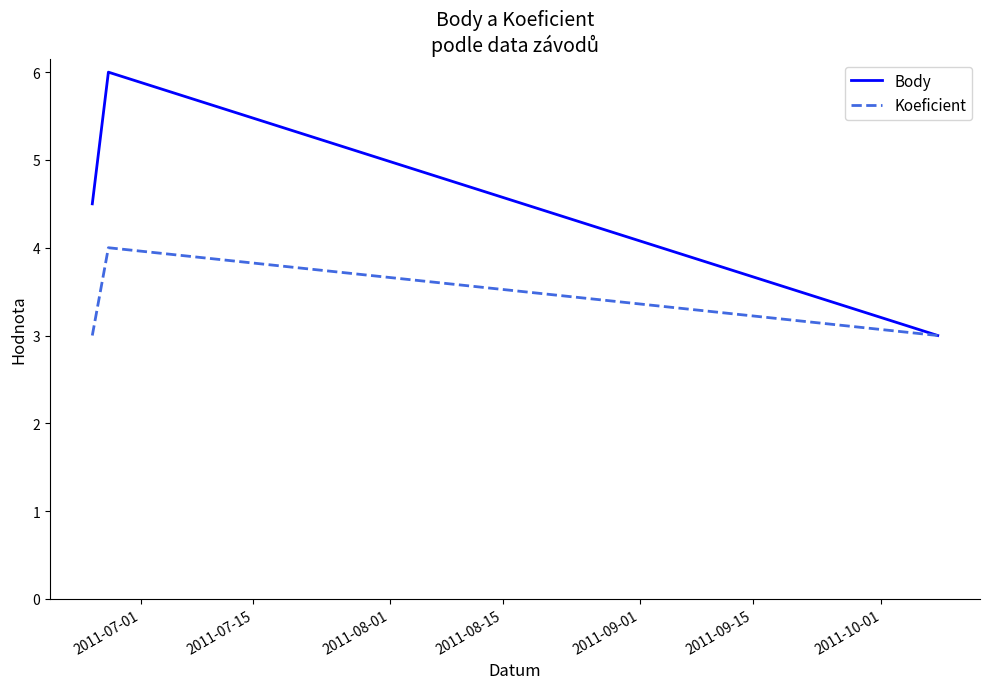

What is the highest value of the Body series?

6.0